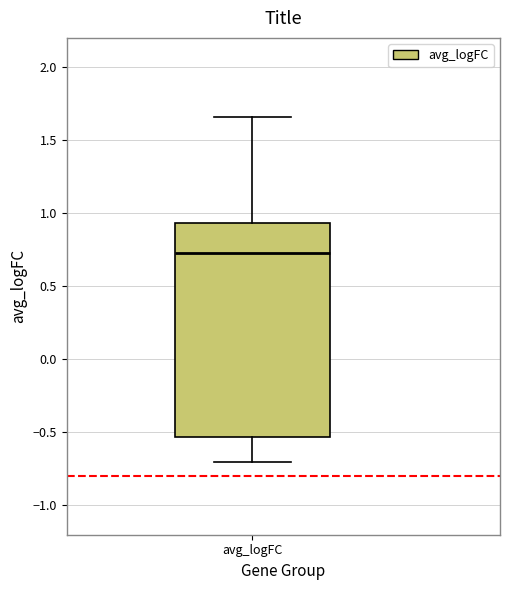

Read this box plot against the y-axis: the position of the median line, the range covered by the box, and the ends of both whiskers. The values are not printed on the chart, so give them approximately, as read against the axis.

median 0.75, box -0.55 to 0.95, whiskers -0.70 to 1.65